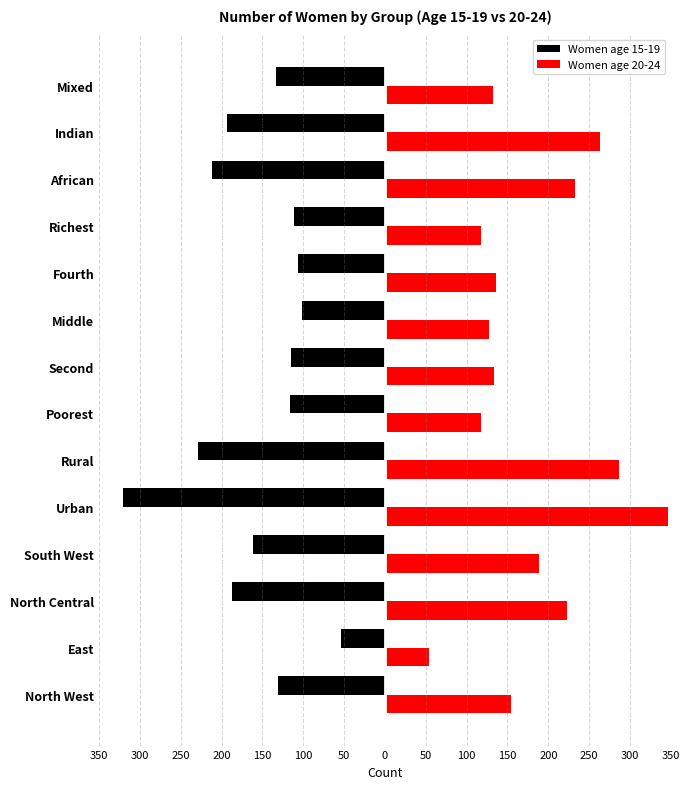

What are all the series names shown in the legend?

Women age 15-19, Women age 20-24